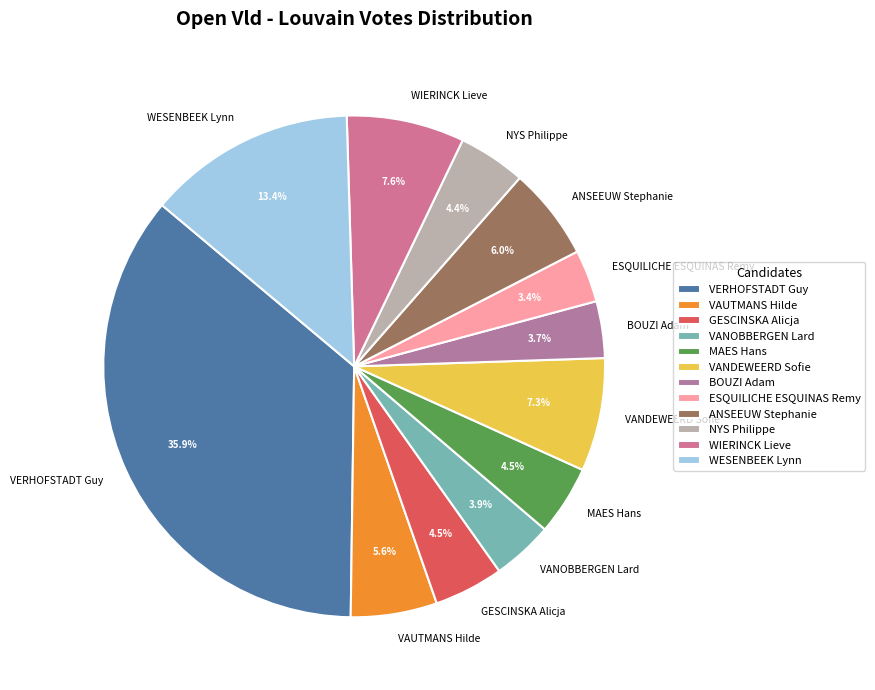

How many slices are in this pie chart?

12